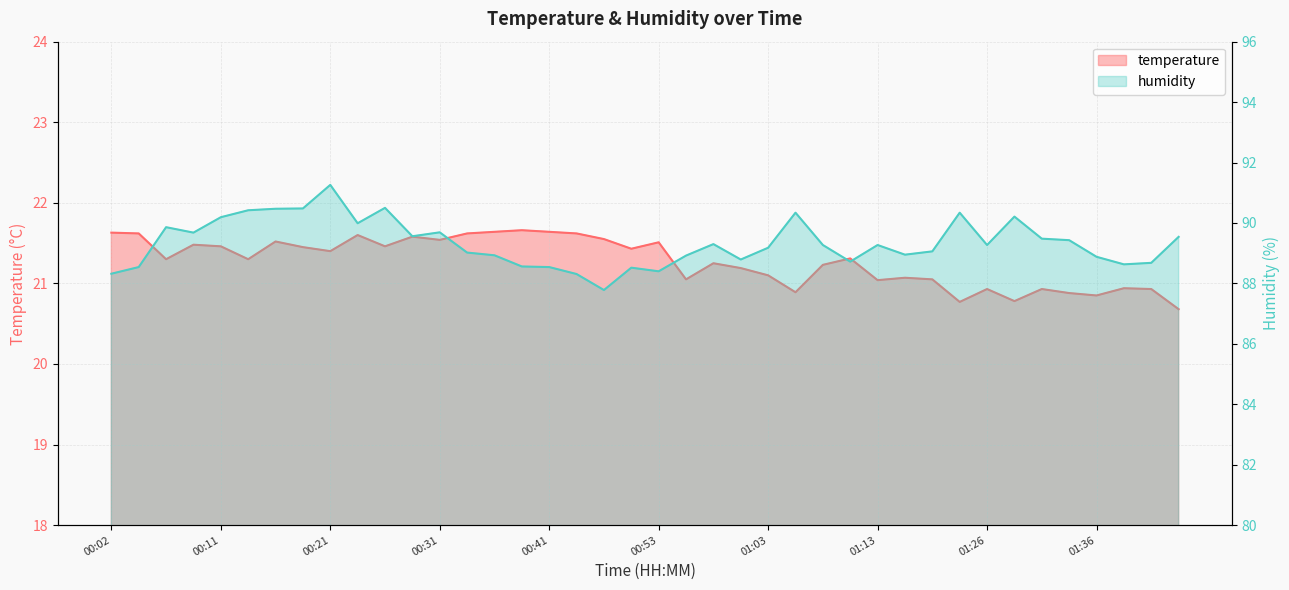

At which category is the sum across all series the highest?

00:21